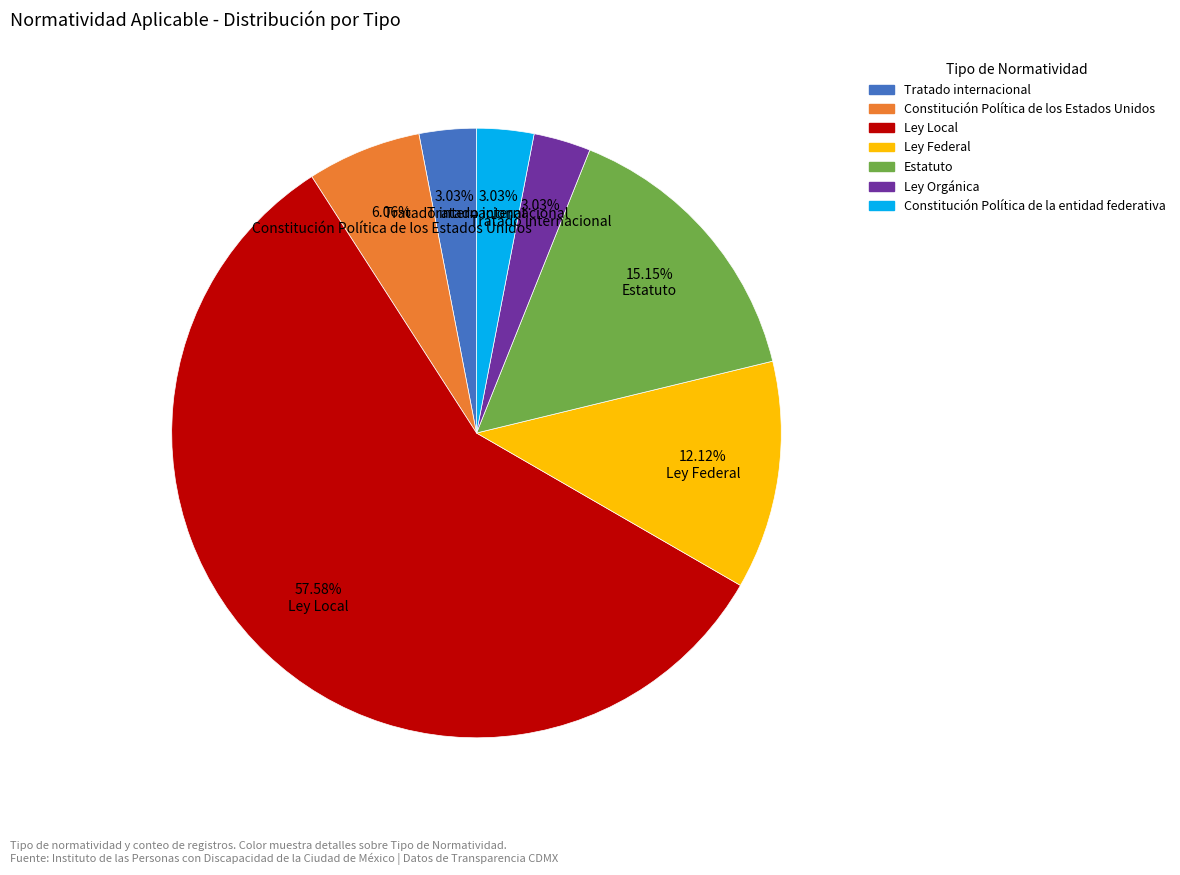

How many slices are in this pie chart?

7